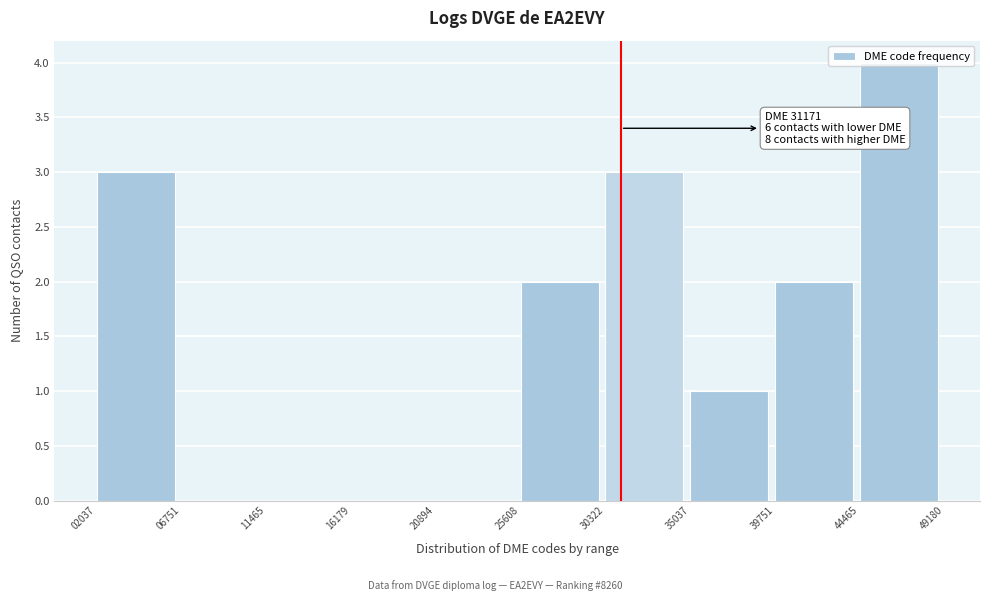

Over which range of the x-axis is the bar tallest?

44465 to 49180